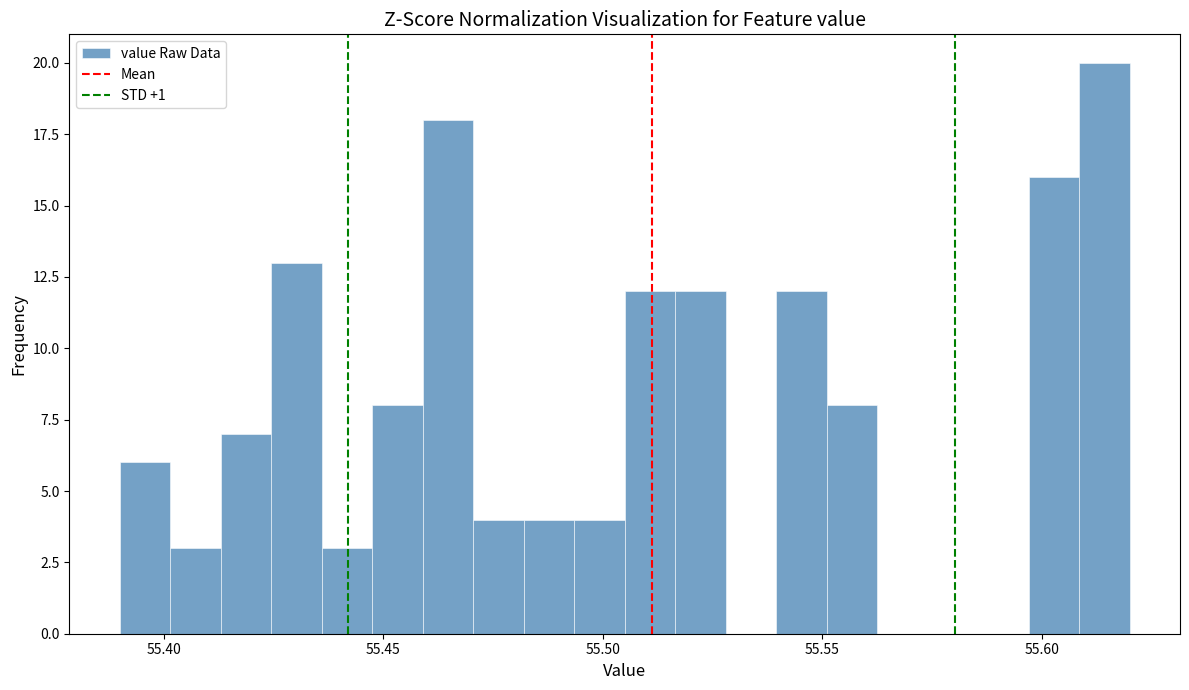

Around what value on the x-axis is the tallest bar? Give the approximate position of its centre, as read against the axis.

55.615